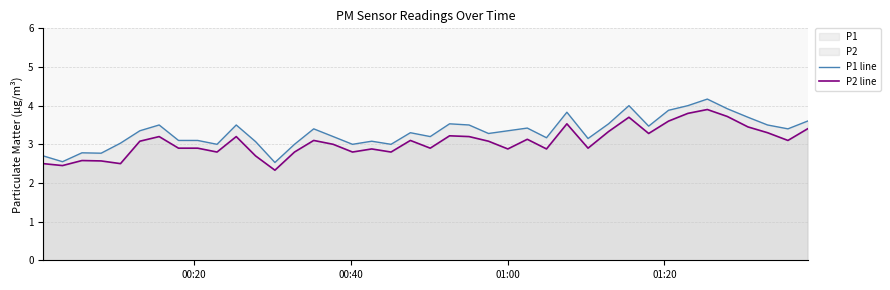

True or false: P2 line and P1 line intersect in this chart.

False